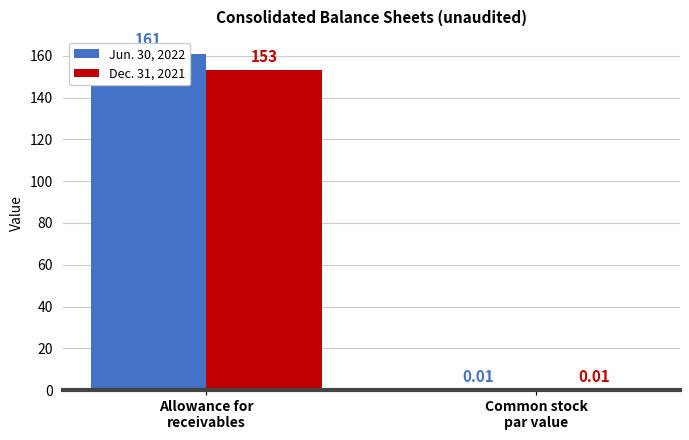

The value of Jun. 30, 2022 at Common stock
par value is 0.0. True or false?

False